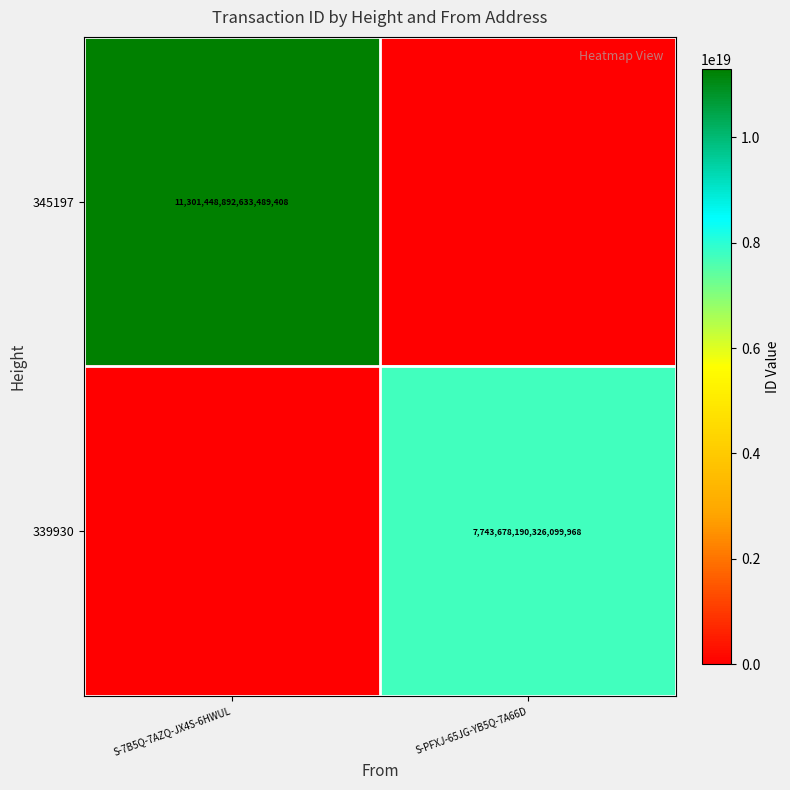

Count the number of categories in the chart.

2